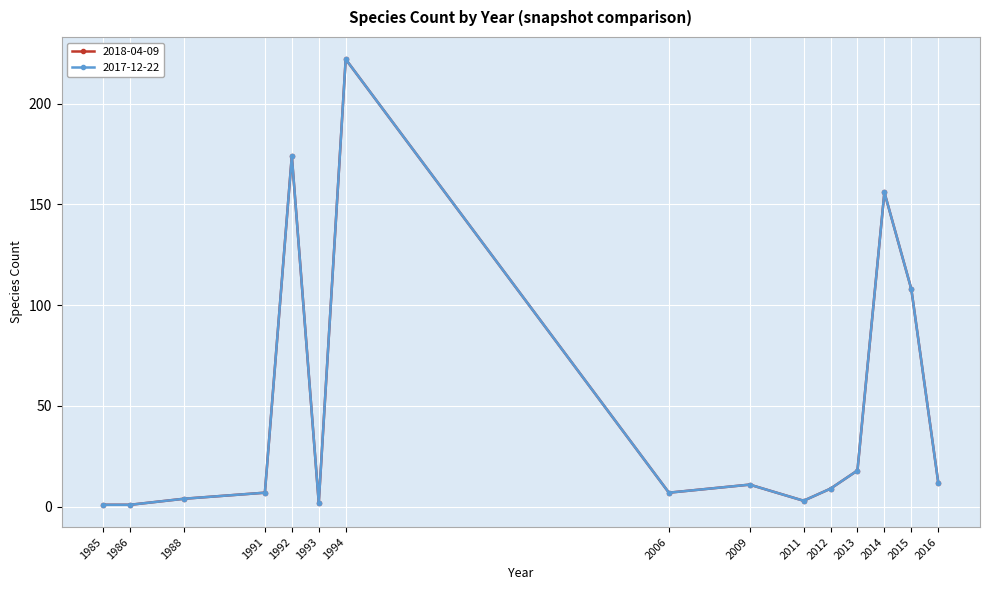

Does the chart have visible grid lines?

Yes